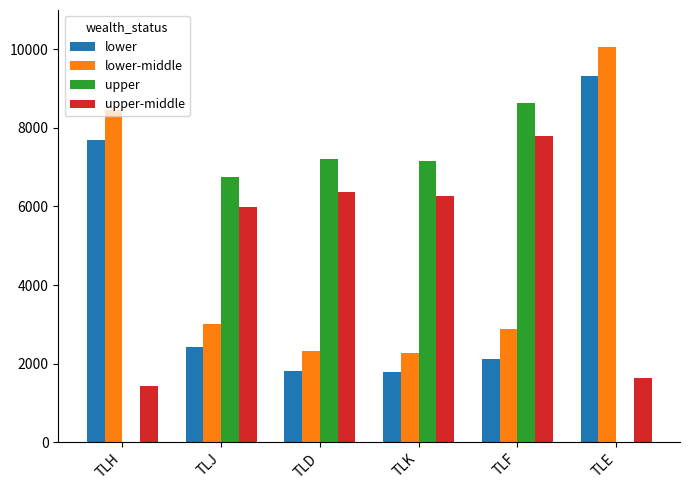

True or false: lower has a value of 956 at TLF.

False